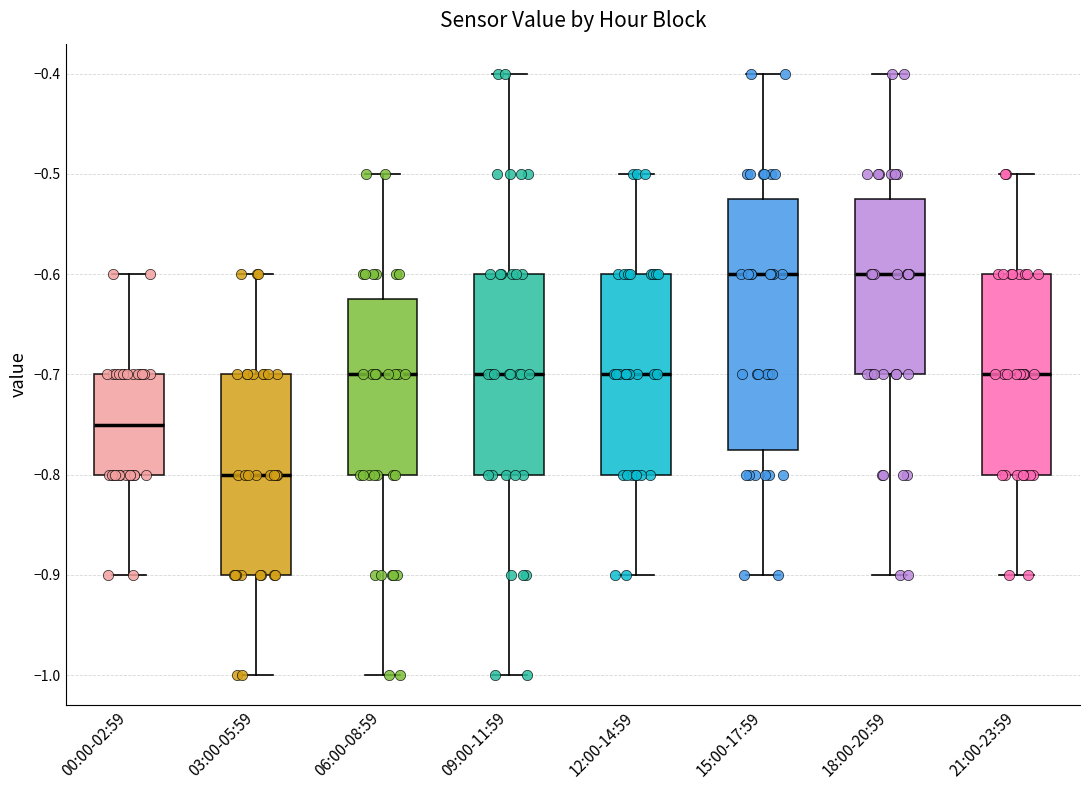

Which box has the lowest median line?

03:00-05:59